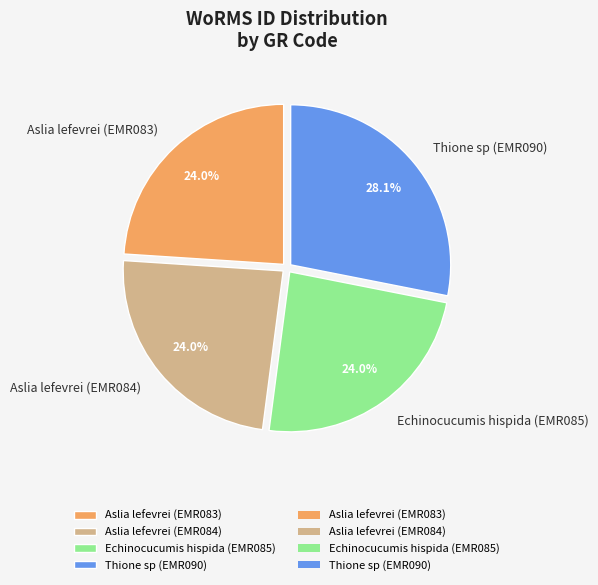

True or false: Thione sp (EMR090) accounts for 28% of the total.

True